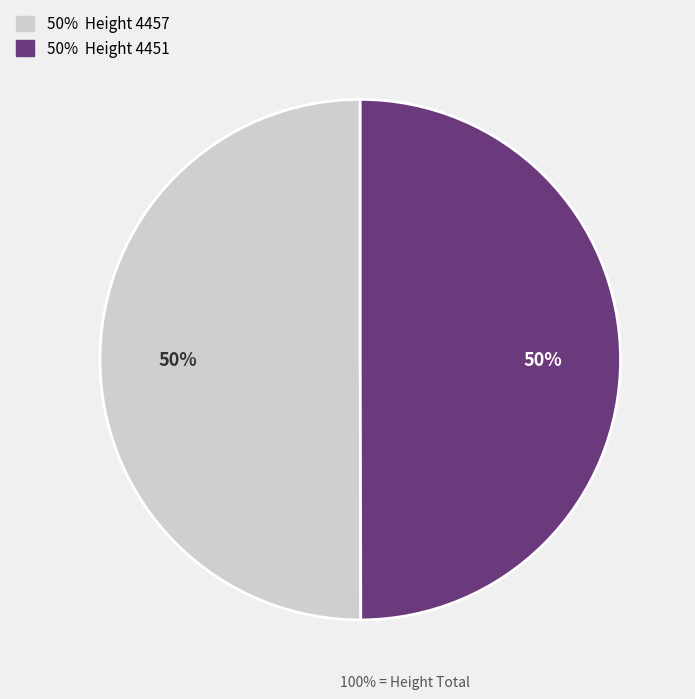

To the nearest percent, what is the average slice percentage?

50%